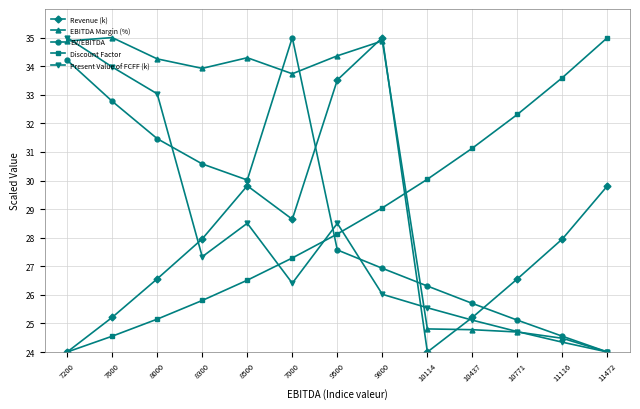

Rank the series at 8500 from highest to lowest value.

EBITDA Margin (%), EV/EBITDA, Revenue (k), Present Value of FCFF (k), Discount Factor